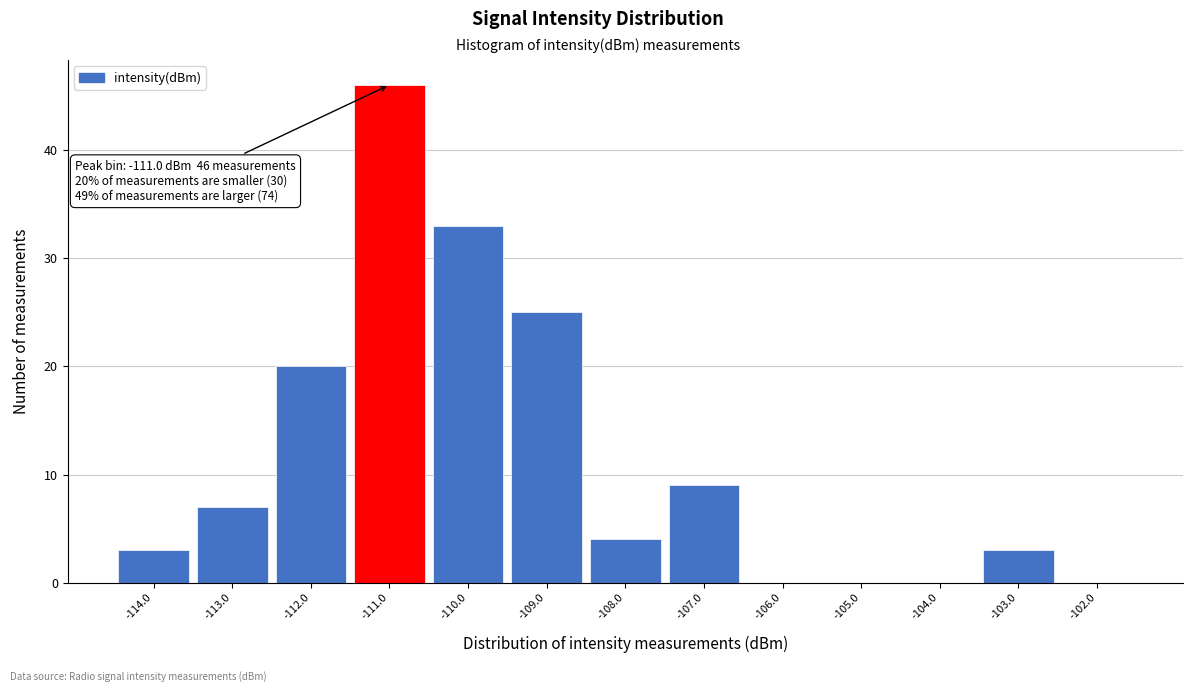

Over which range of the x-axis is the bar tallest?

-111.5 to -110.5